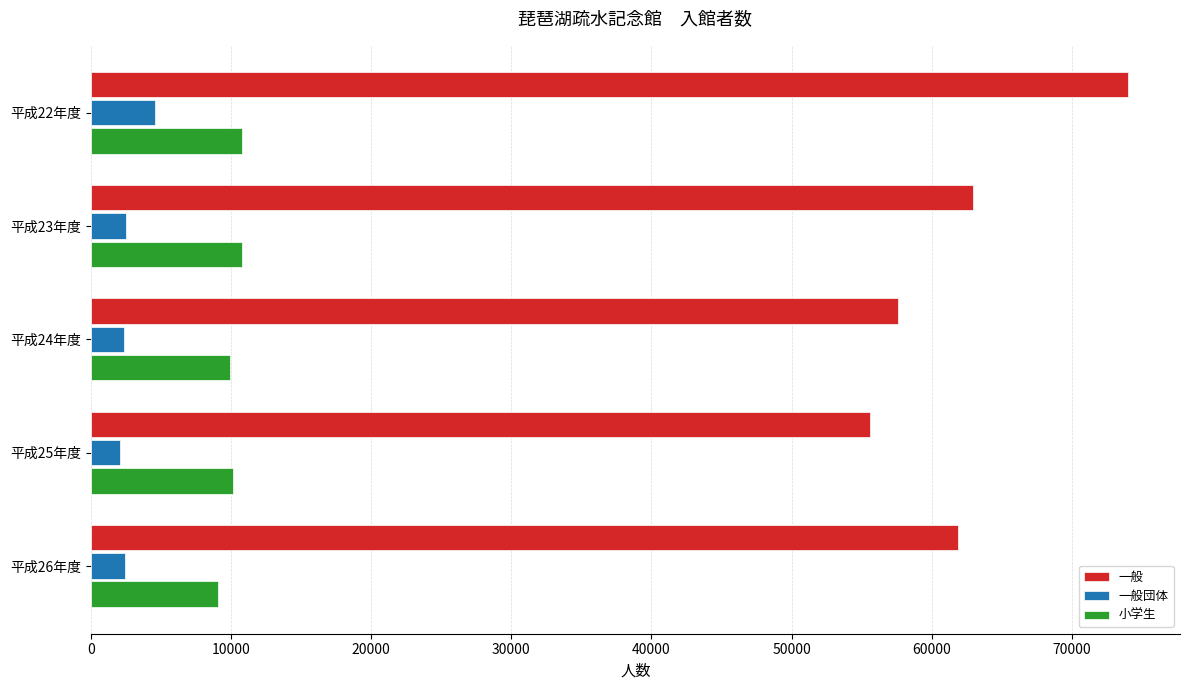

Which series has the widest spread of values?

一般